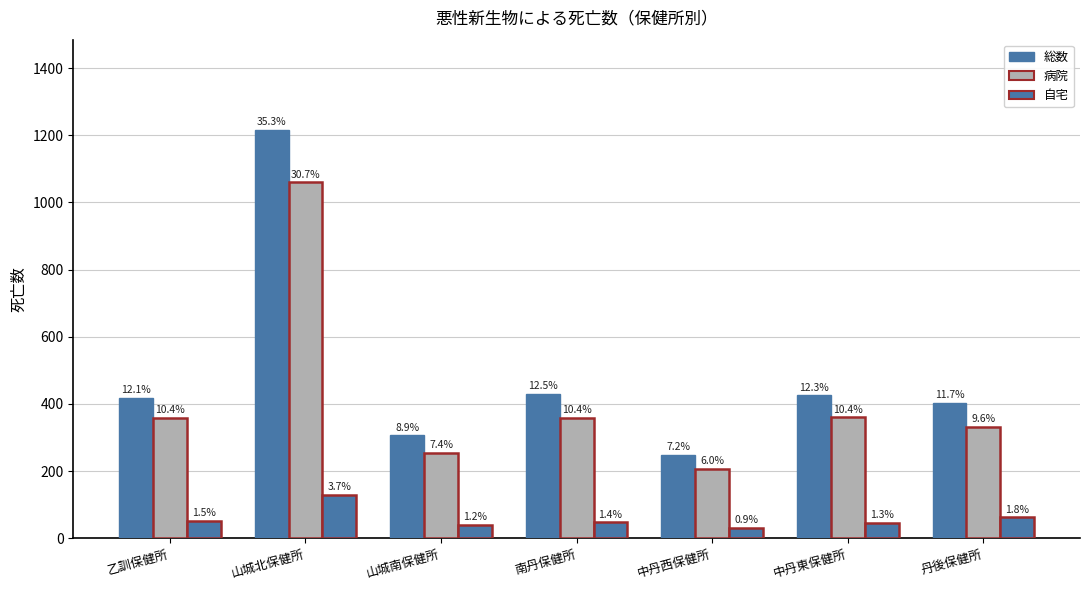

Reading right to left, transcribe all the data shown in this chart.

総数: 丹後保健所=404	中丹東保健所=426	中丹西保健所=249	南丹保健所=430	山城南保健所=307	山城北保健所=1217	乙訓保健所=419
病院: 丹後保健所=331	中丹東保健所=360	中丹西保健所=206	南丹保健所=358	山城南保健所=254	山城北保健所=1060	乙訓保健所=359
自宅: 丹後保健所=62	中丹東保健所=46	中丹西保健所=31	南丹保健所=48	山城南保健所=40	山城北保健所=129	乙訓保健所=52